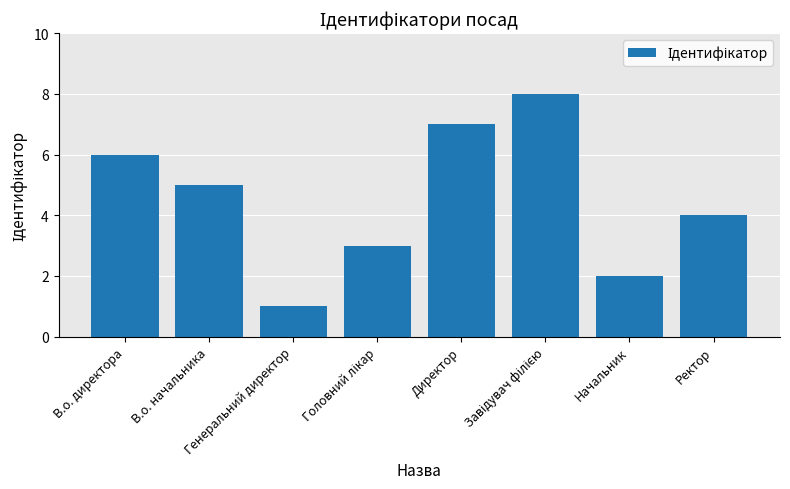

What is the greatest value displayed?

8